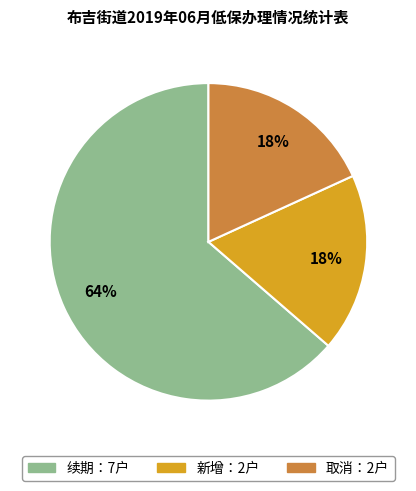

How many slices are in this pie chart?

3